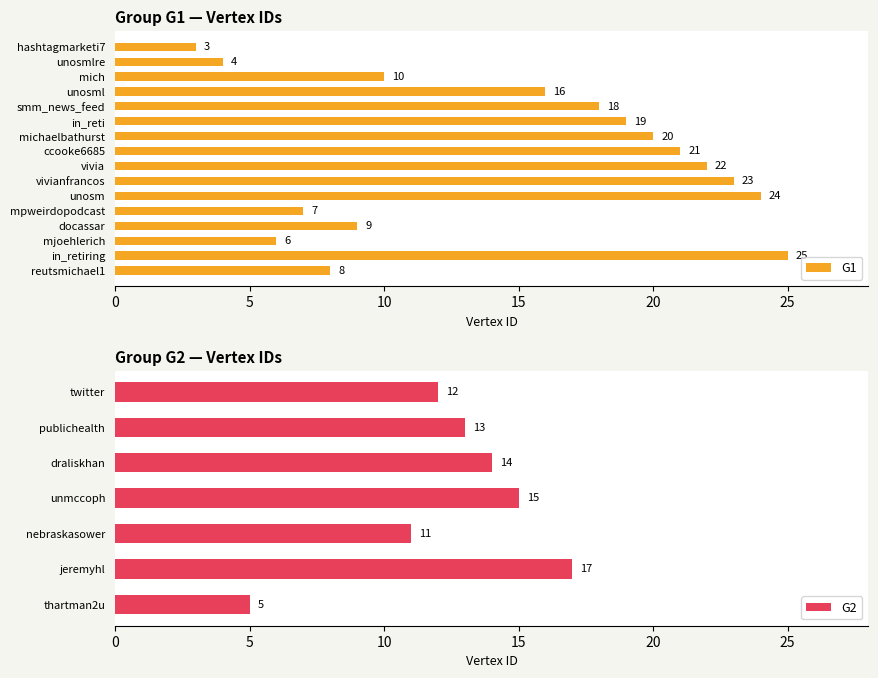

Does the chart contain any negative values?

No